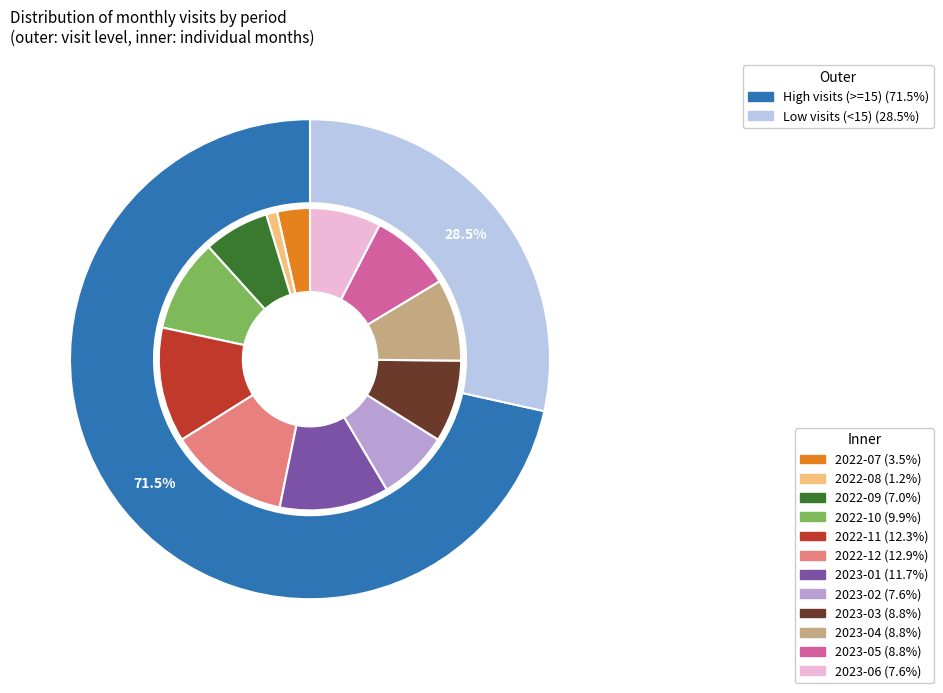

What percentage is the 2022-12 slice, to the nearest percent?

13%